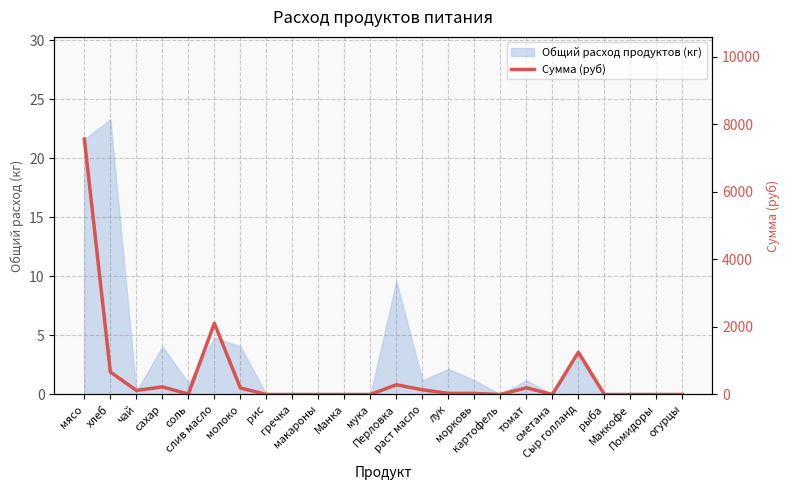

Is it true that the value at Манка is -4476.7?

False